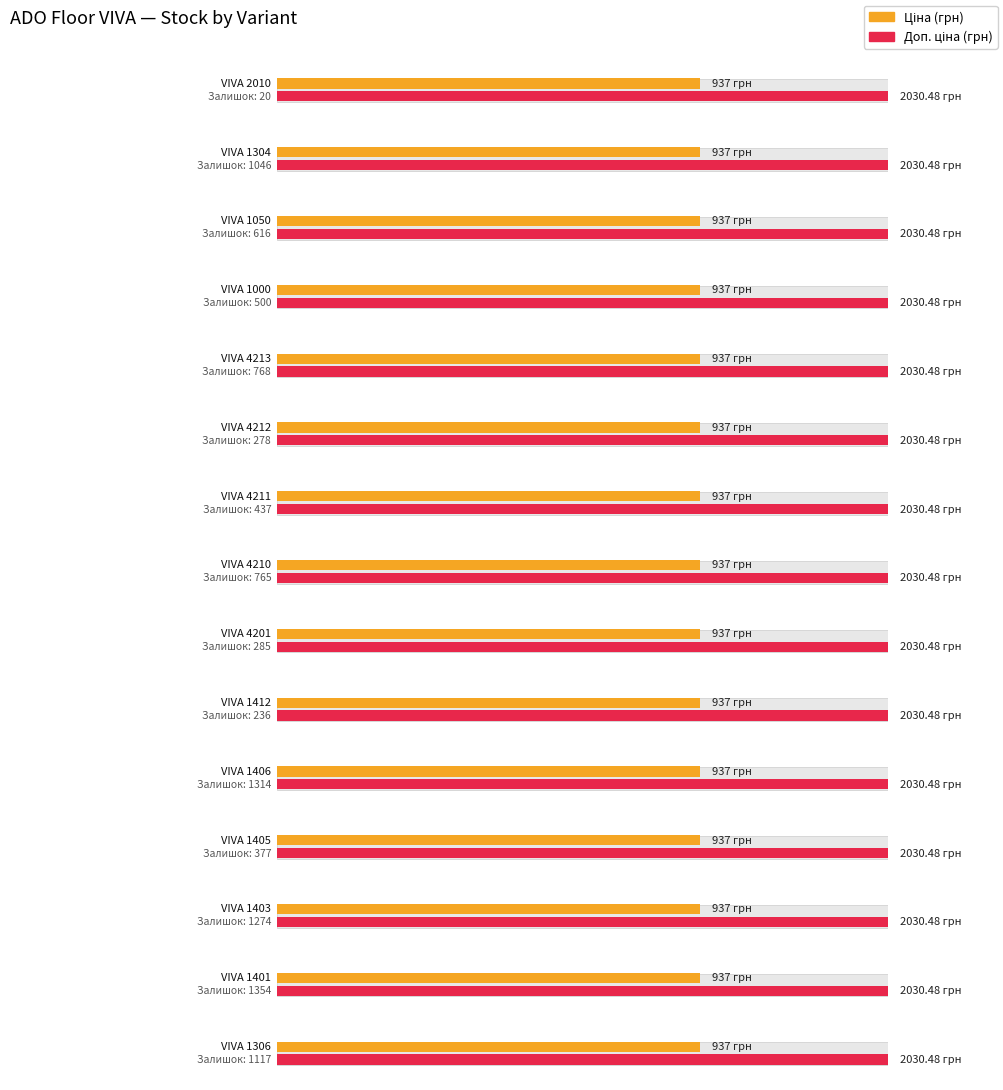

Which series changed the most between VIVA 1304 and VIVA 4201?

Ціна